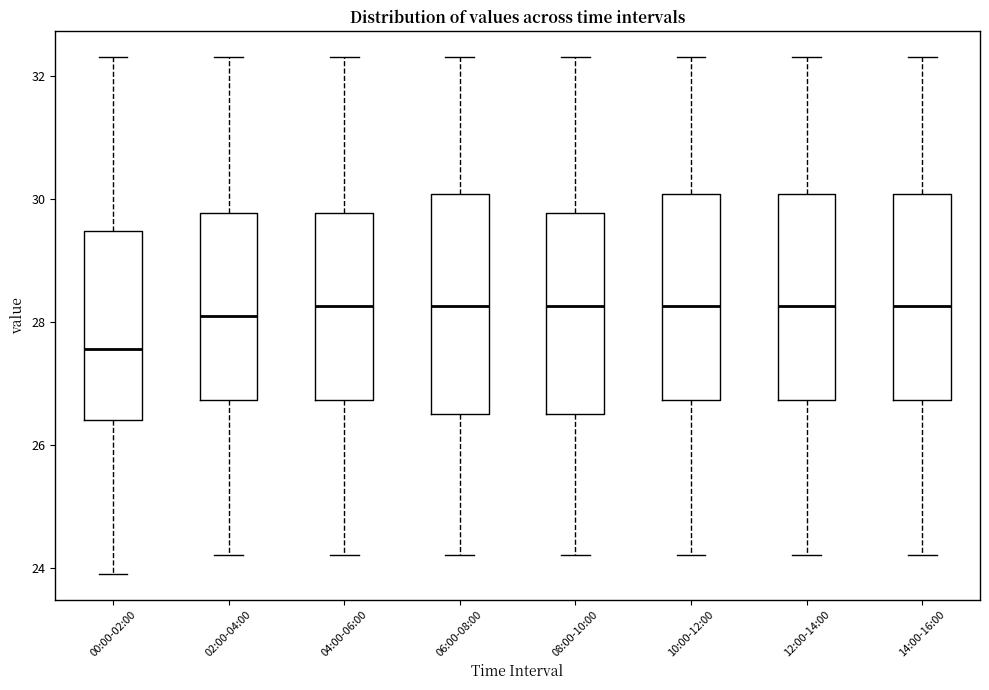

Reading left to right, transcribe this box plot: for each box, give where its median line is, the range the box spans, and where its two whiskers end, as read against the y-axis. The values are not printed on the chart, so give them approximately, as read against the axis.

00:00-02:00: median 27.6, box 26.4 to 29.4, whiskers 24.0 to 32.4
02:00-04:00: median 28.2, box 26.8 to 29.8, whiskers 24.2 to 32.4
04:00-06:00: median 28.2, box 26.8 to 29.8, whiskers 24.2 to 32.4
06:00-08:00: median 28.2, box 26.6 to 30.0, whiskers 24.2 to 32.4
08:00-10:00: median 28.2, box 26.6 to 29.8, whiskers 24.2 to 32.4
10:00-12:00: median 28.2, box 26.8 to 30.0, whiskers 24.2 to 32.4
12:00-14:00: median 28.2, box 26.8 to 30.0, whiskers 24.2 to 32.4
14:00-16:00: median 28.2, box 26.8 to 30.0, whiskers 24.2 to 32.4